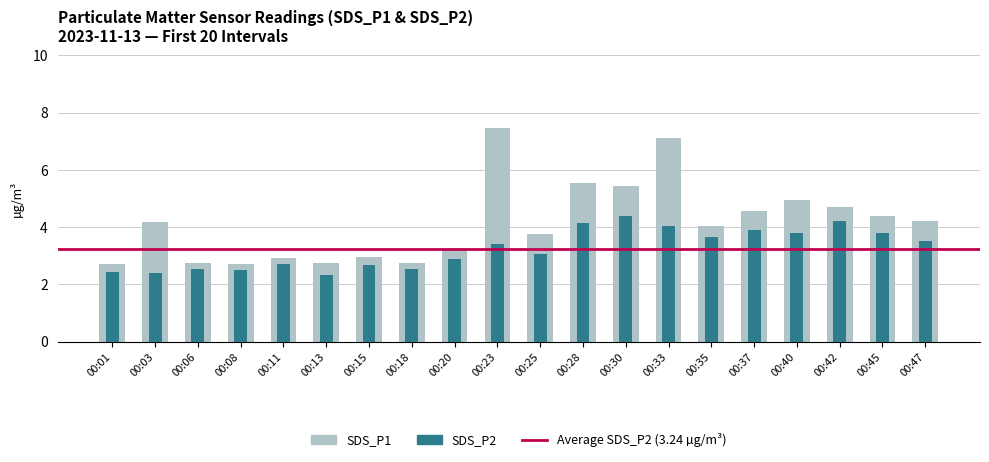

How many data points in SDS_P2 are above 3?

11